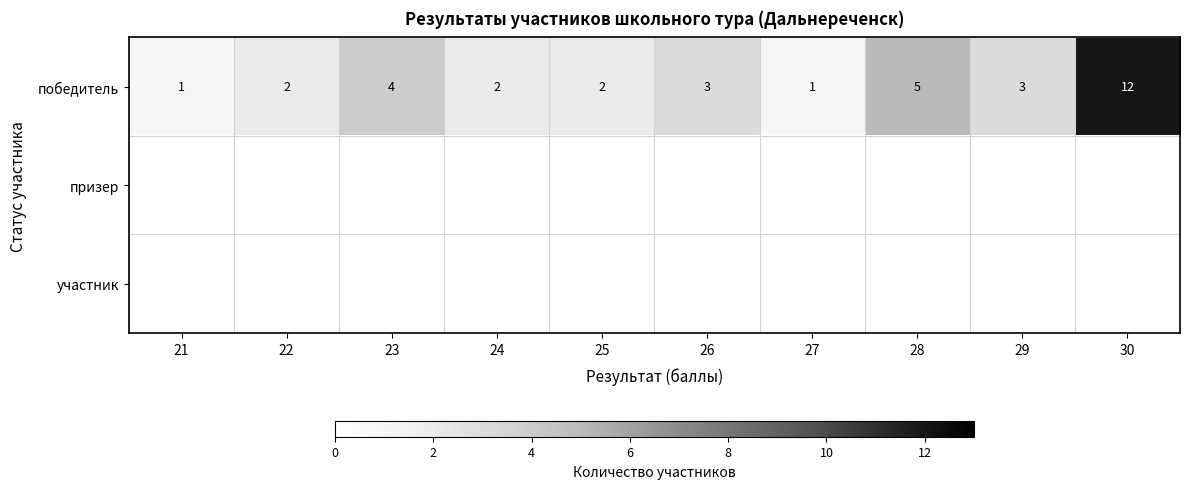

What is the maximum value shown in the chart?

12.0